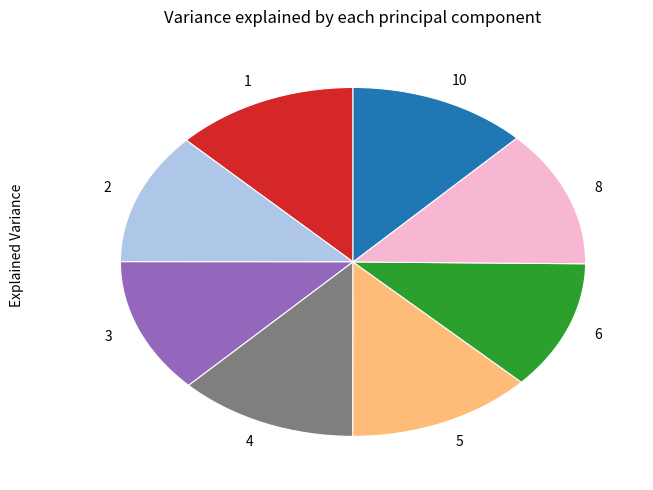

Do 3 and 2 together represent more than half of the pie?

No